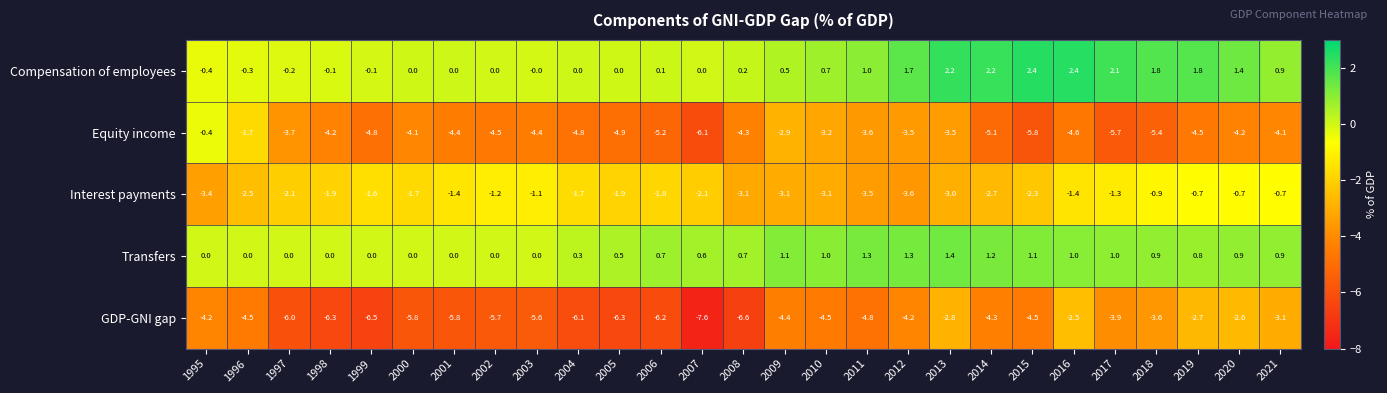

Rank the series by their maximum value, from highest to lowest.

Compensation of employees, Transfers, Equity income, Interest payments, GDP-GNI gap